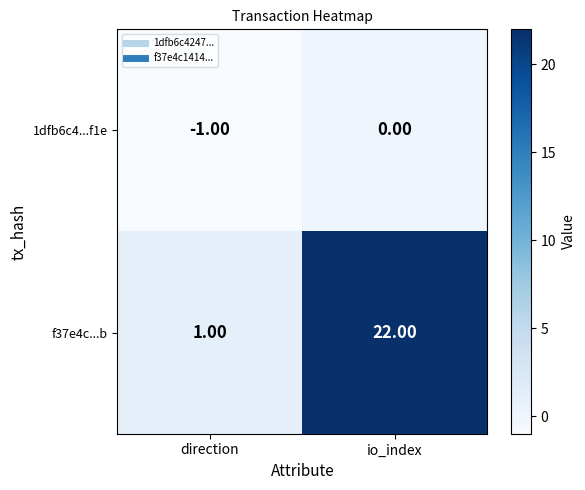

Which series changed the most between direction and io_index?

f37e4c...b